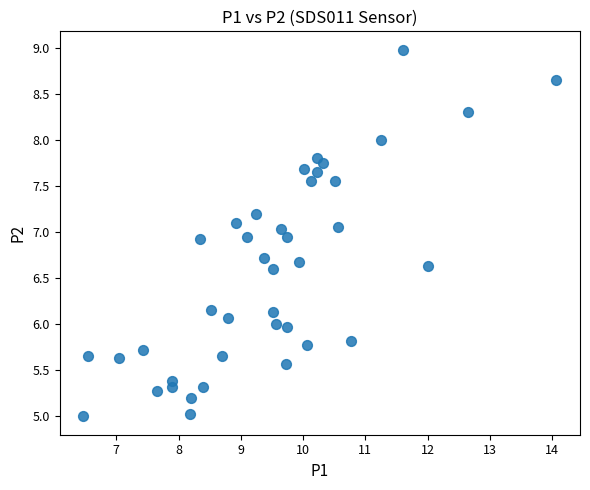

What is the range of Y values (max minus min)?

4.0